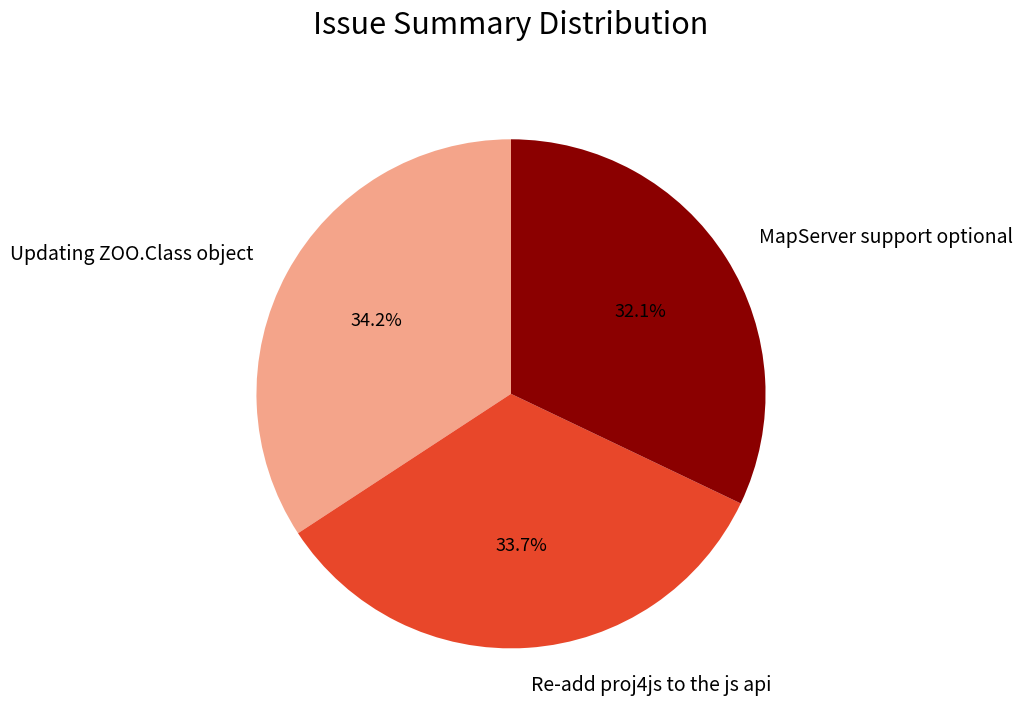

Is there a majority slice in this chart?

No